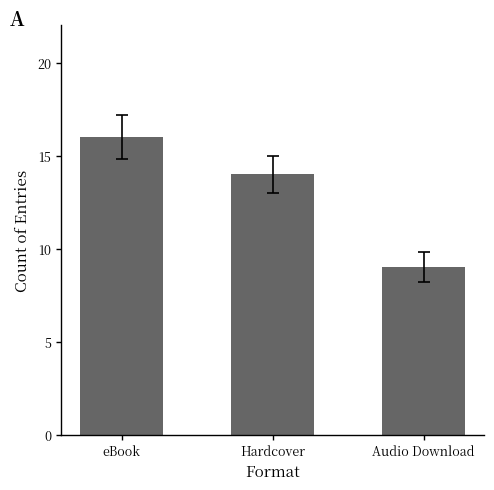

Reading left to right, extract all data points from this chart.

16	14	9